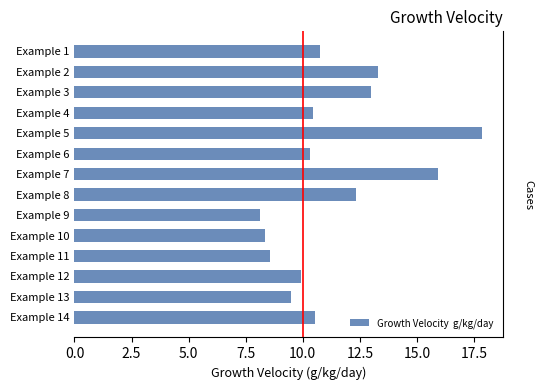

What is the smallest value displayed?

8.1